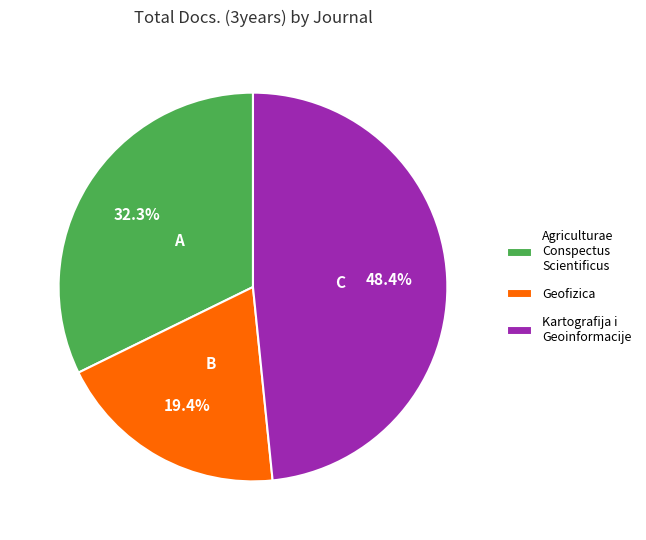

The Kartografija i Geoinformacije slice represents 48% of the pie. True or false?

True